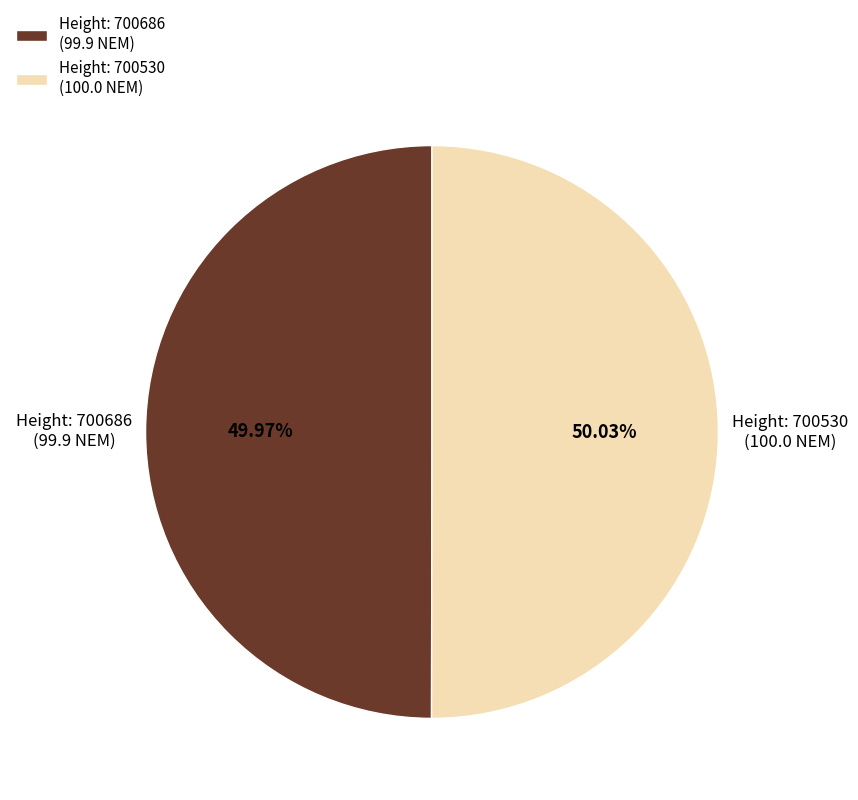

What is the ratio of the value at Height: 700686 (99.9 NEM) to the value at Height: 700530 (100.0 NEM)?

1.0